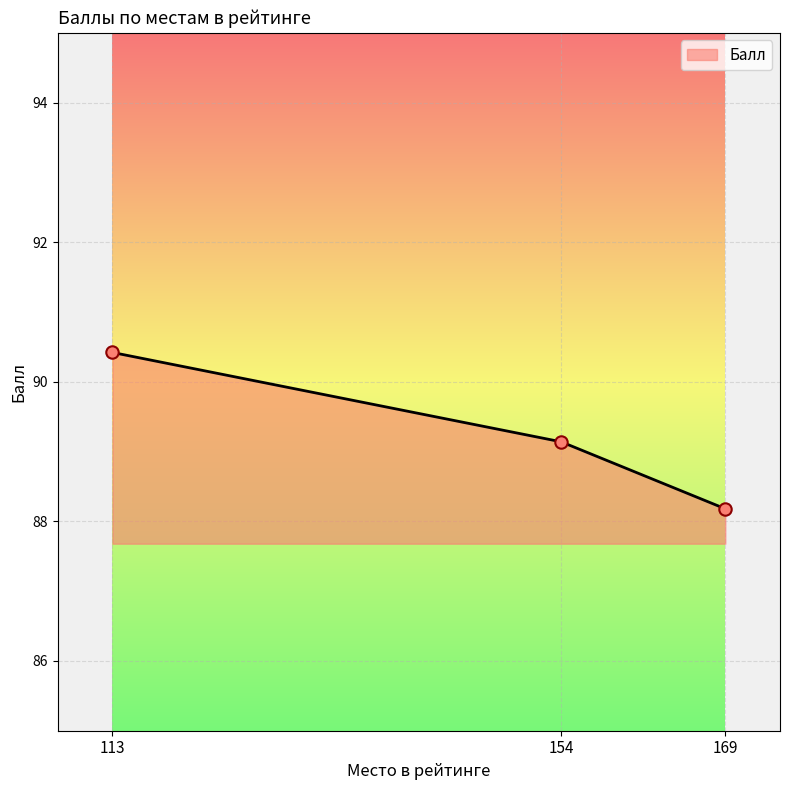

What is the change in value from 154 to 169?

-1.0